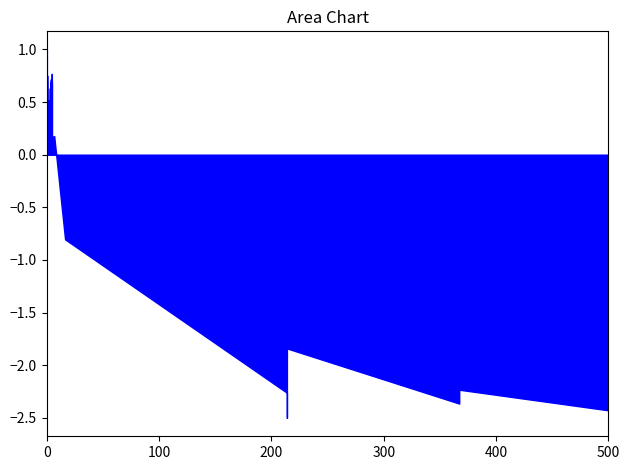

List the labels in order of value, smallest first.

21, 22, 18, 17, 20, 28, 30, 37, 38, 39, 36, 35, 34, 33, 32, 31, 29, 26, 27, 24, 25, 23, 19, 15, 16, 14, 12, 13, 8, 9, 10, 11, 6, 7, 4, 5, 0, 1, 2, 3